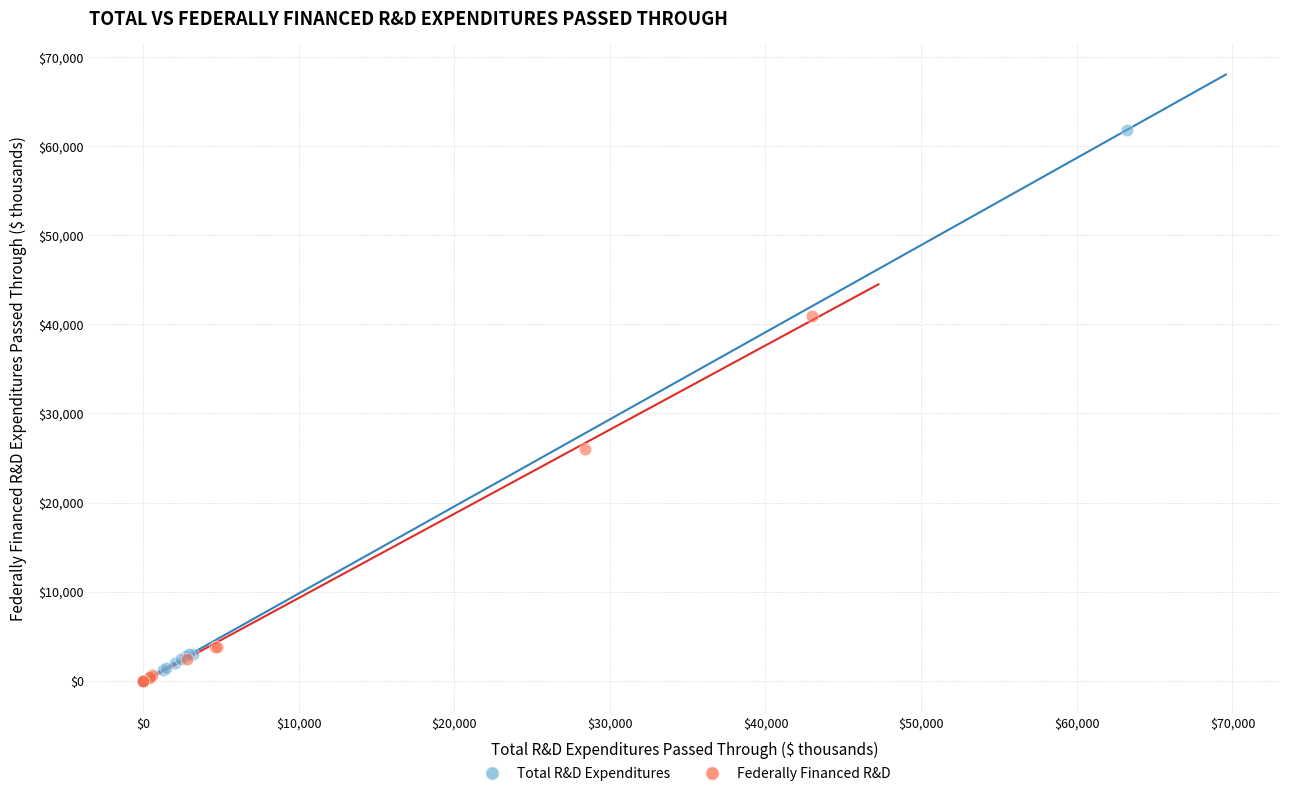

Which series contains the highest Y value?

Total R&D Expenditures